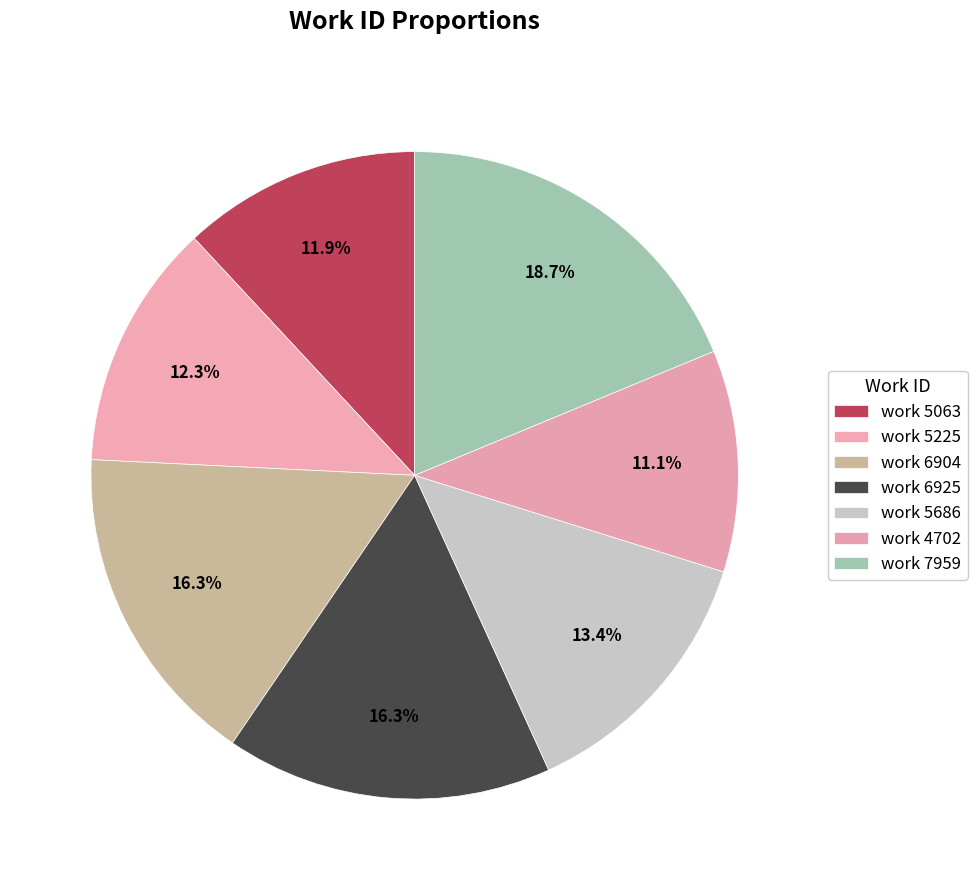

How many slices are in this pie chart?

7